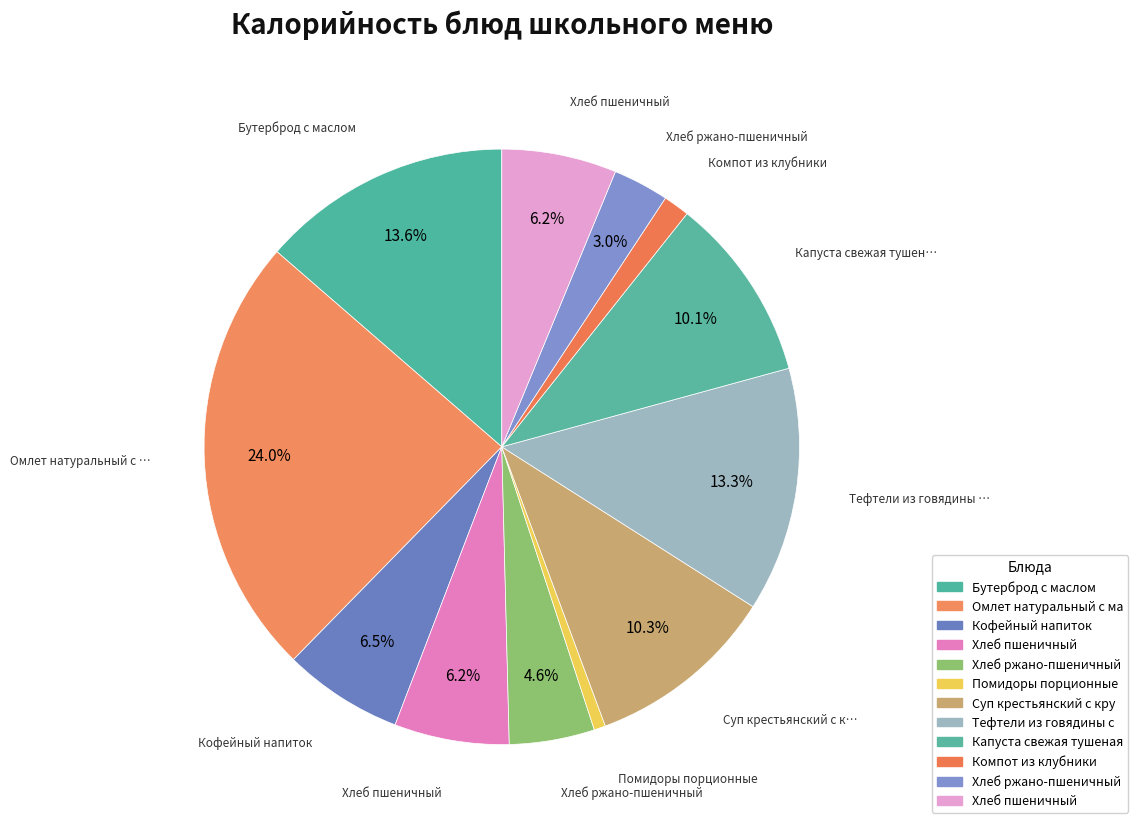

How many segments does this pie chart have?

12